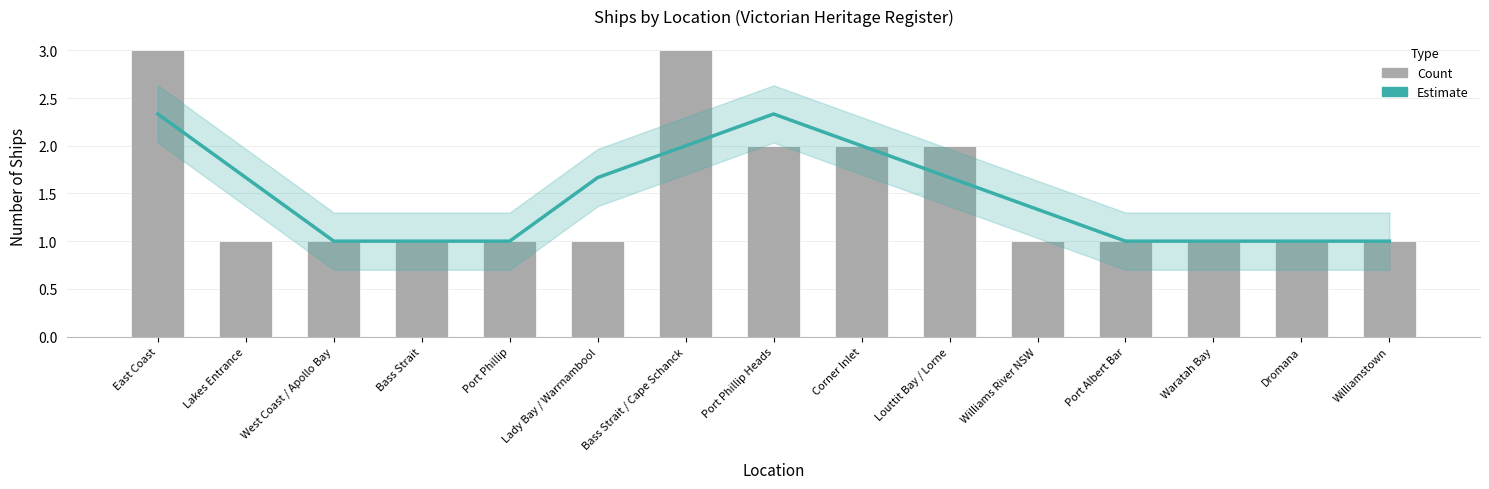

Is the value of Estimate at Lakes Entrance greater than the value of Count at Bass Strait?

Yes